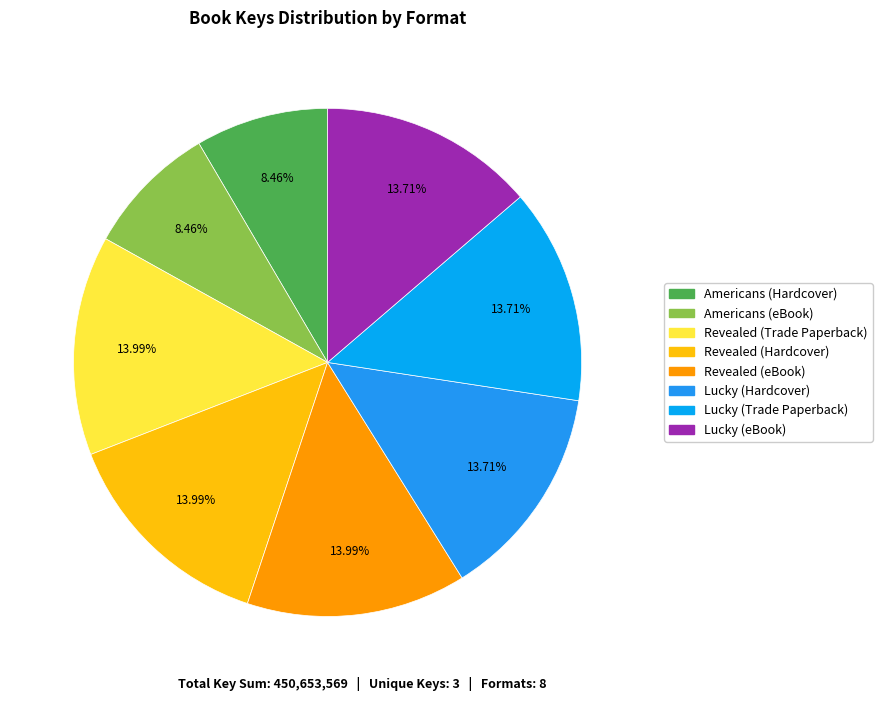

How many segments does this pie chart have?

8